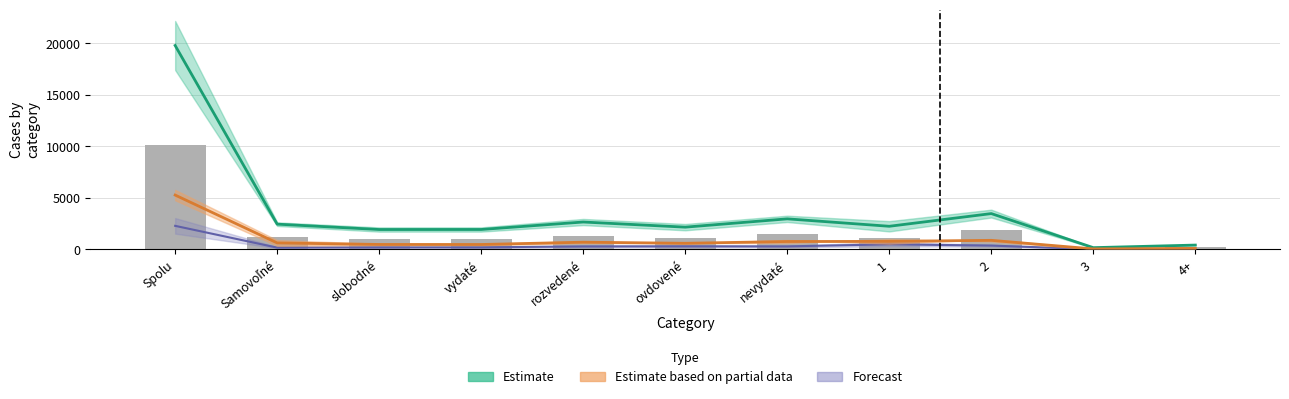

Rank the categories by value from lowest to highest.

3, 4+, vydaté, slobodné, 1, ovdovené, Samovoľné, rozvedené, nevydaté, 2, Spolu